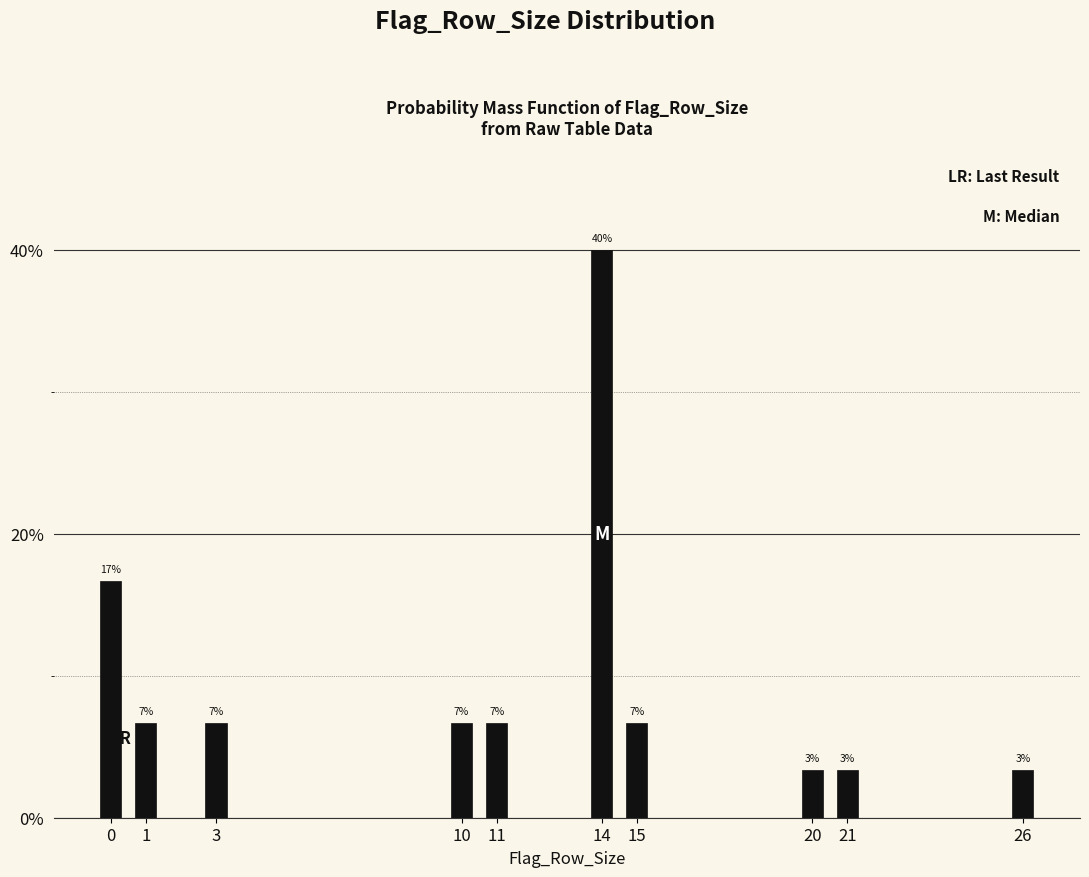

How many bars are there in total?

10